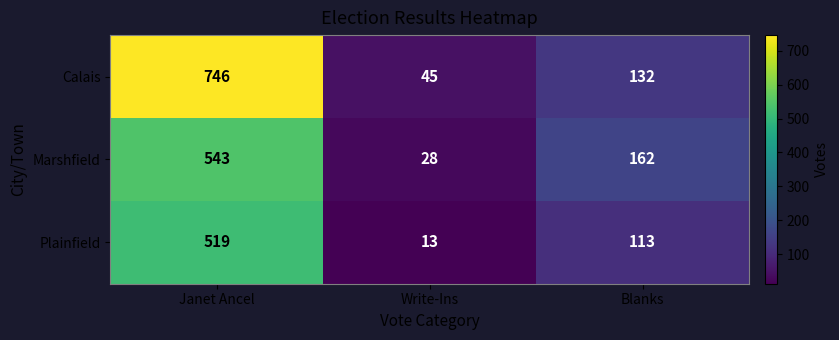

What is the total value across all series at Janet Ancel?

1808